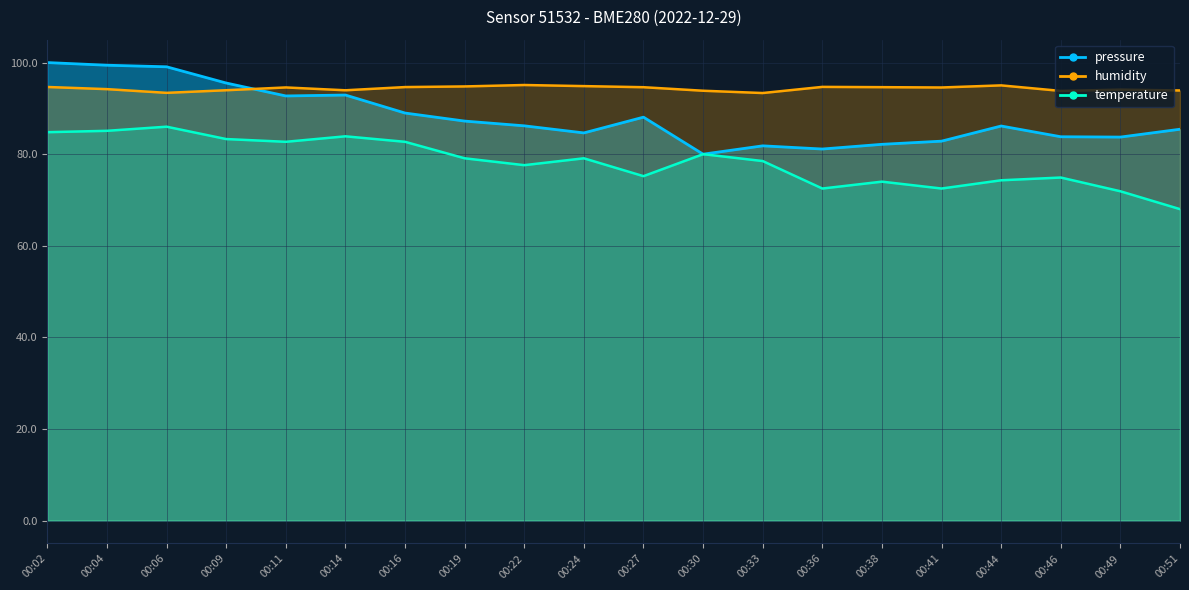

True or false: temperature and pressure intersect in this chart.

False